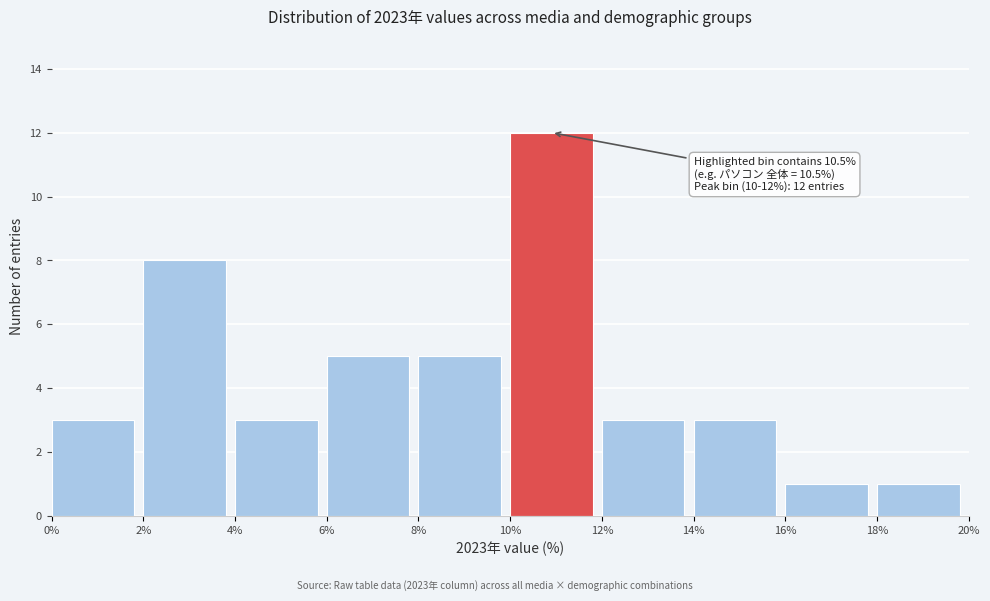

Which range on the x-axis has the tallest bar?

10% to 12%